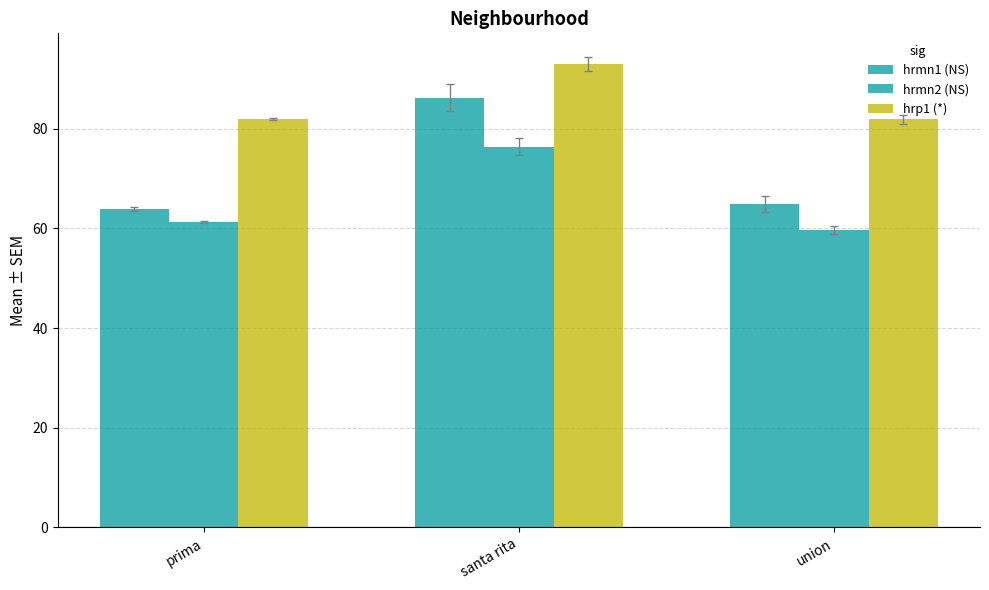

What is the difference between the highest and lowest values at santa rita?

16.6